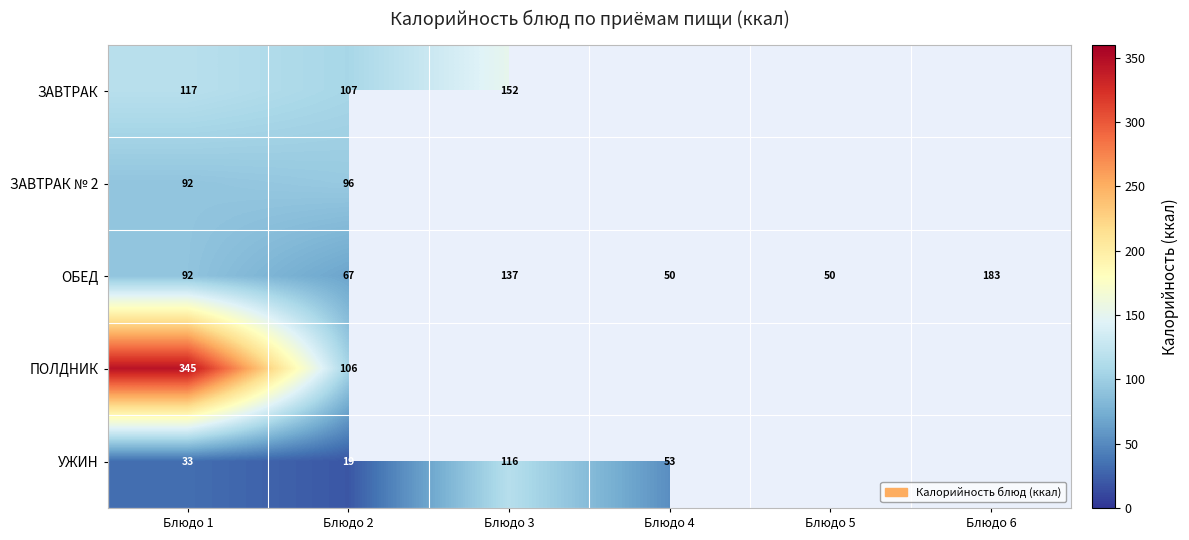

At Блюдо 2, list the series in order from smallest to largest.

УЖИН, ОБЕД, ЗАВТРАК № 2, ПОЛДНИК, ЗАВТРАК